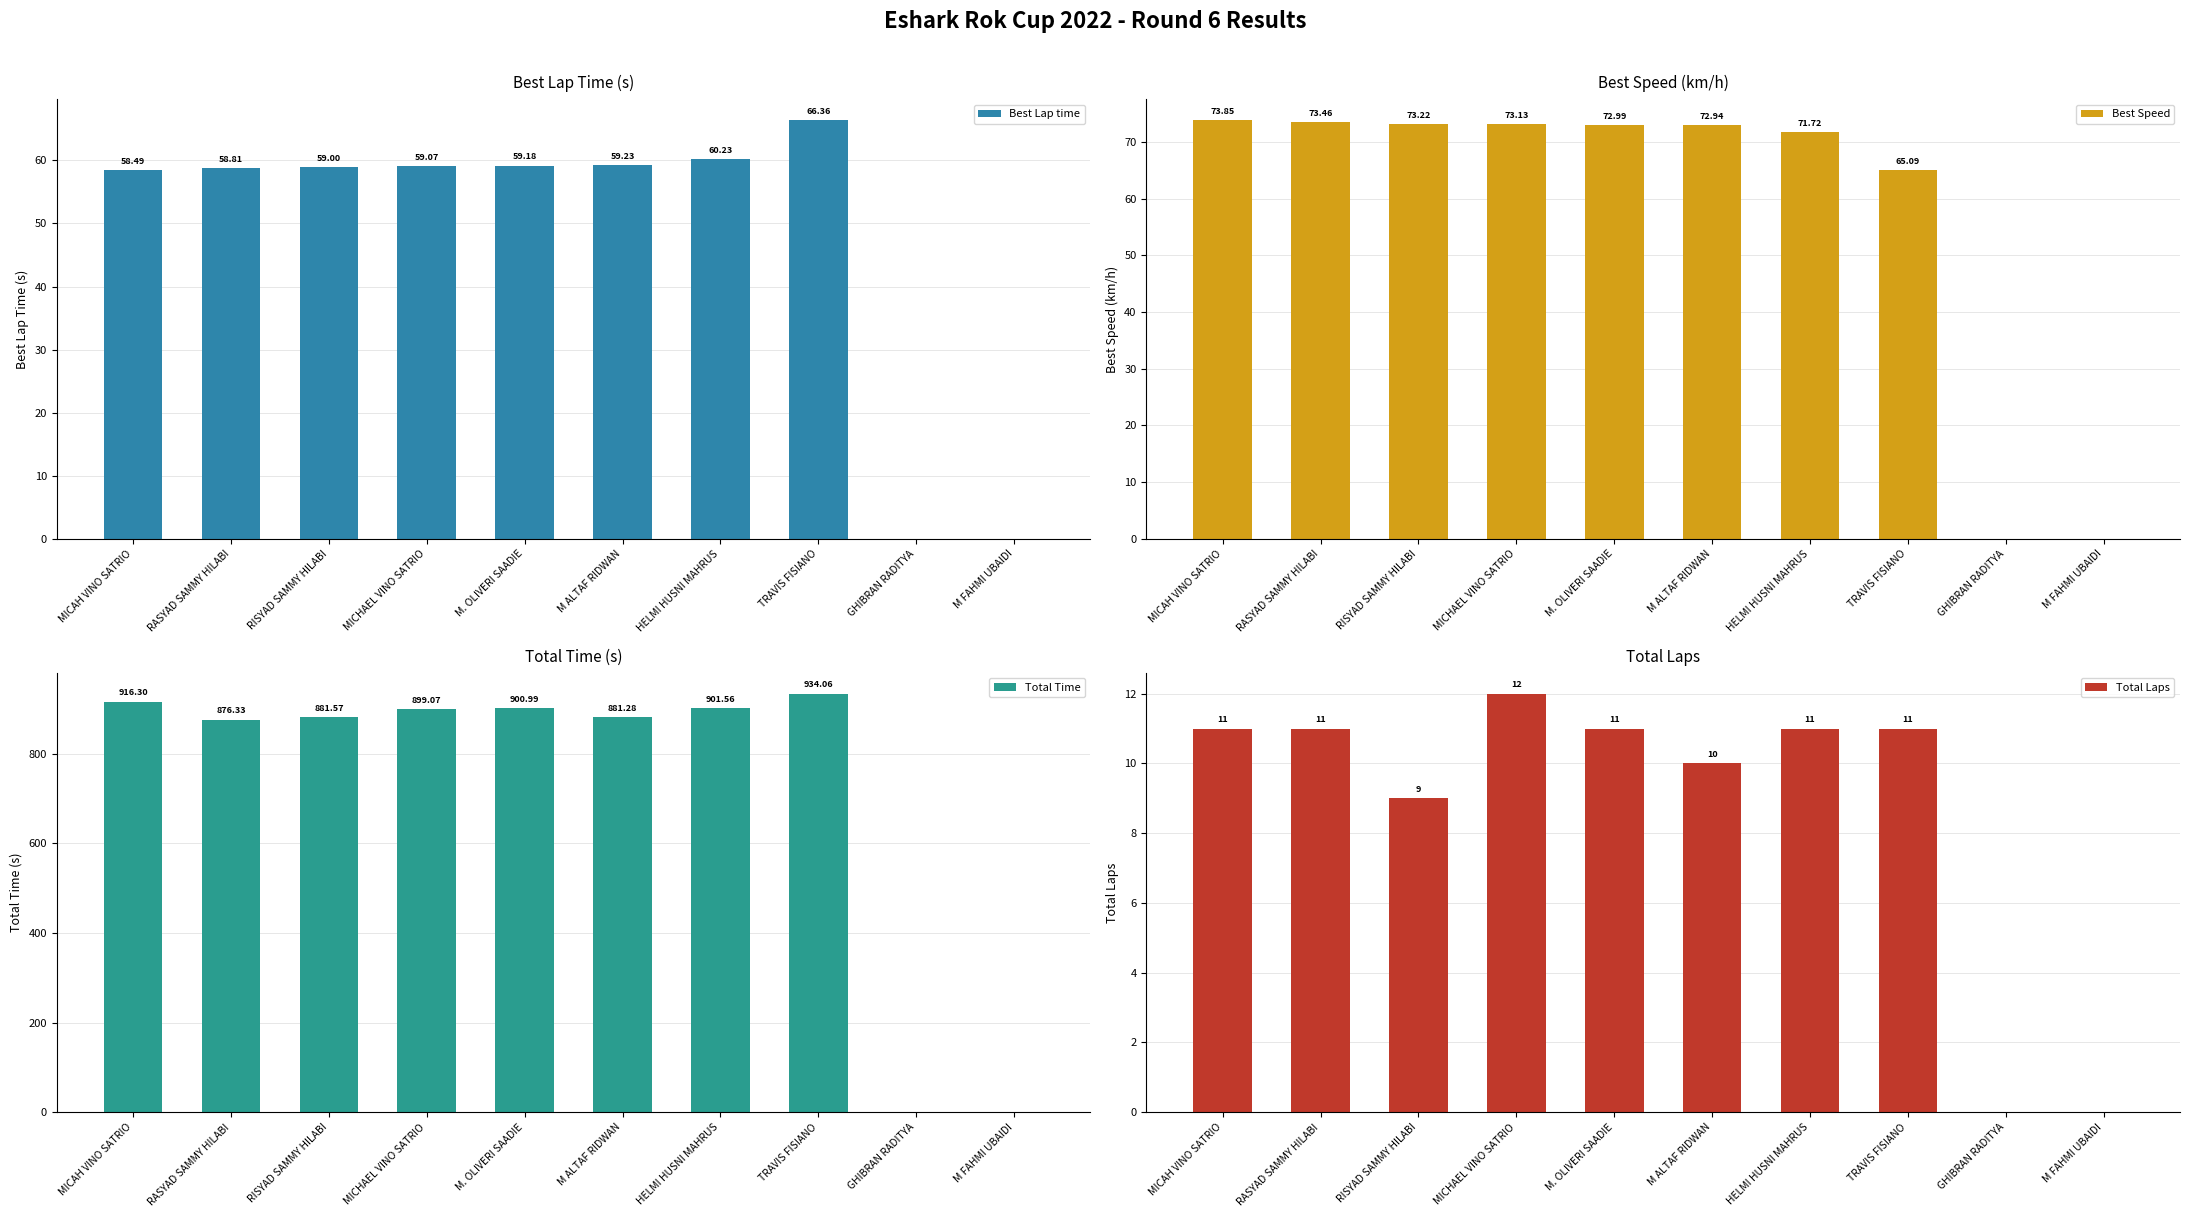

What value does the Total Time series have at HELMI HUSNI MAHRUS?

901.6